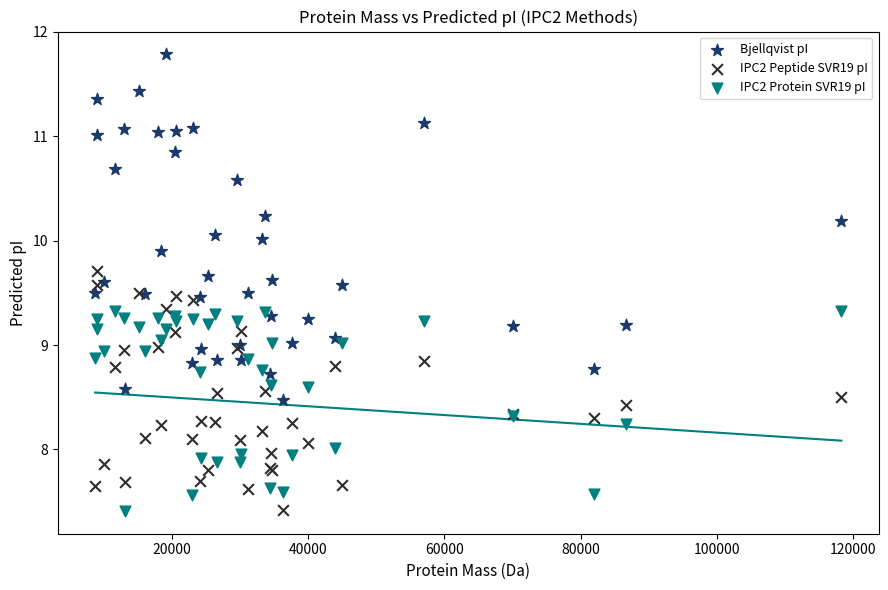

Which series has the widest spread of Y values?

Bjellqvist pI